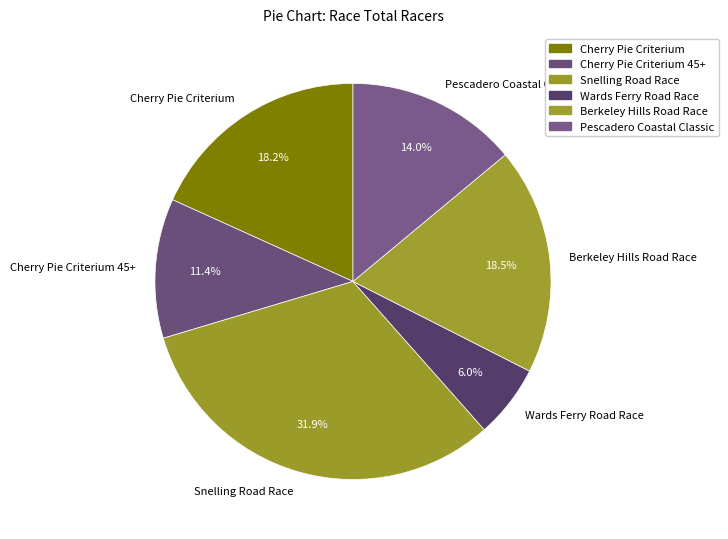

True or false: Cherry Pie Criterium accounts for 25% of the total.

False